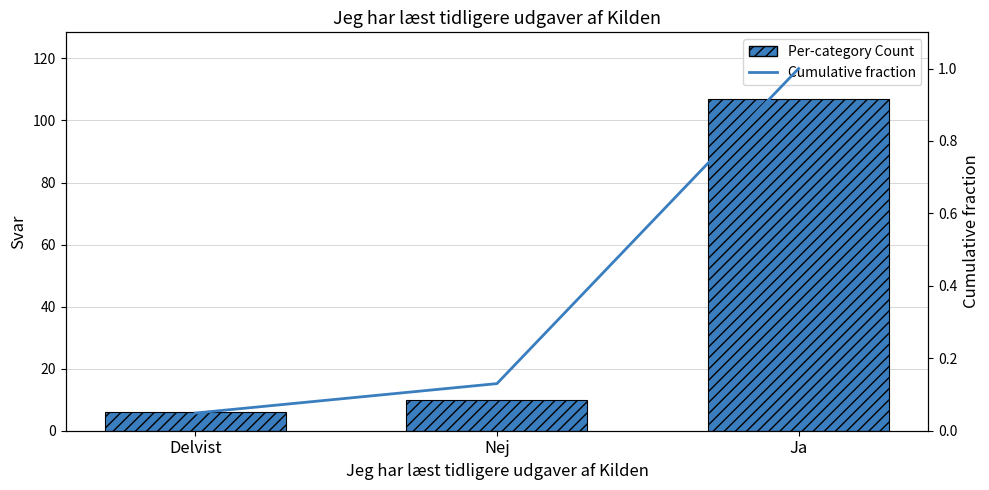

Does the chart contain stacked bars?

No